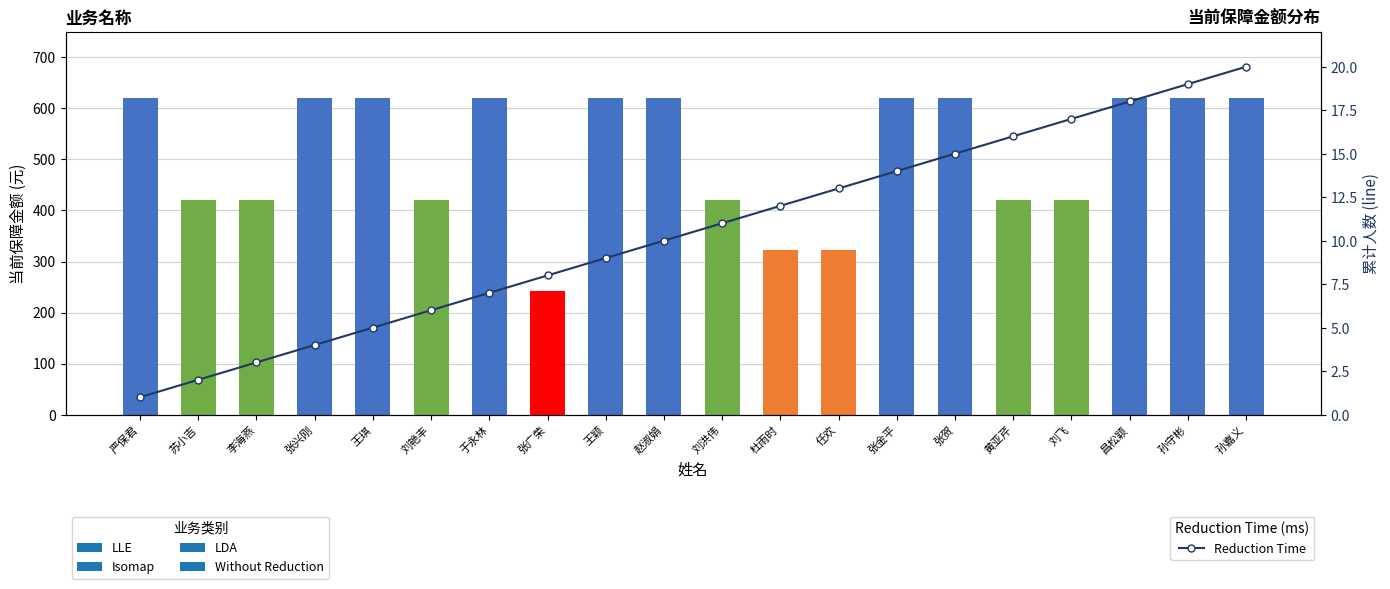

List the labels in order of value, smallest first.

严保君, 苏小吉, 李海燕, 张兴刚, 王琪, 刘艳丰, 于永林, 张广荣, 王颖, 赵淑娟, 刘洪伟, 杜雨时, 任欢, 张金平, 张贺, 黄亚芹, 刘飞, 昌松颖, 孙守彬, 孙嘉义